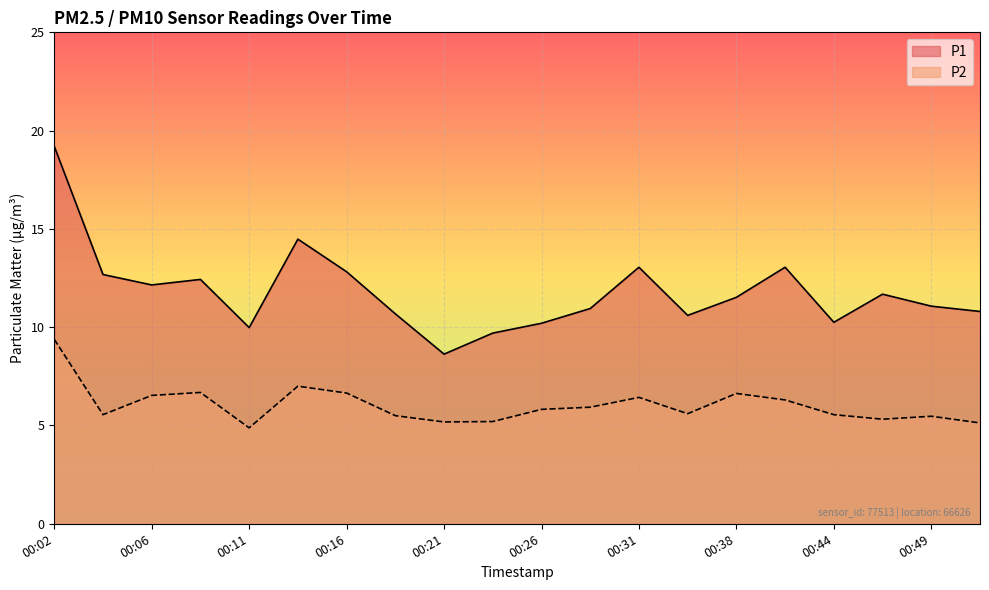

Where is the first local minimum for P2?

00:04